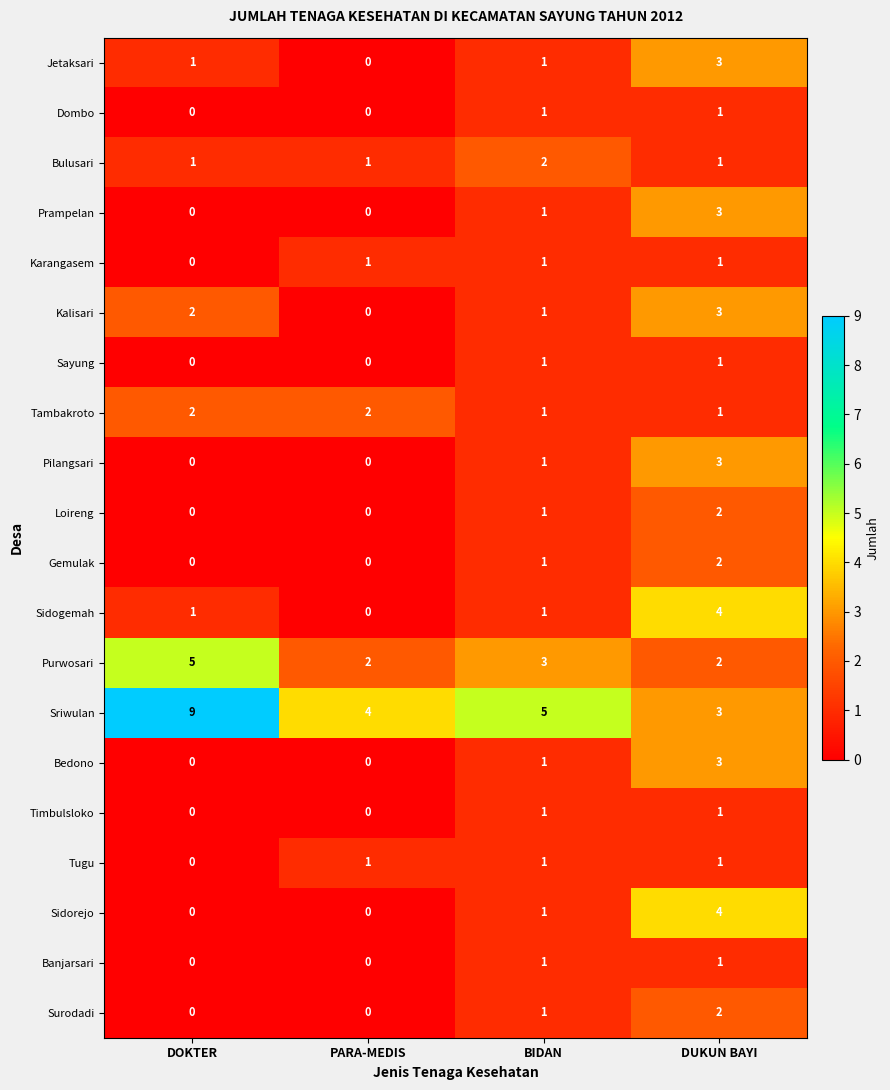

True or false: Gemulak has a value of 3 at DUKUN BAYI.

False